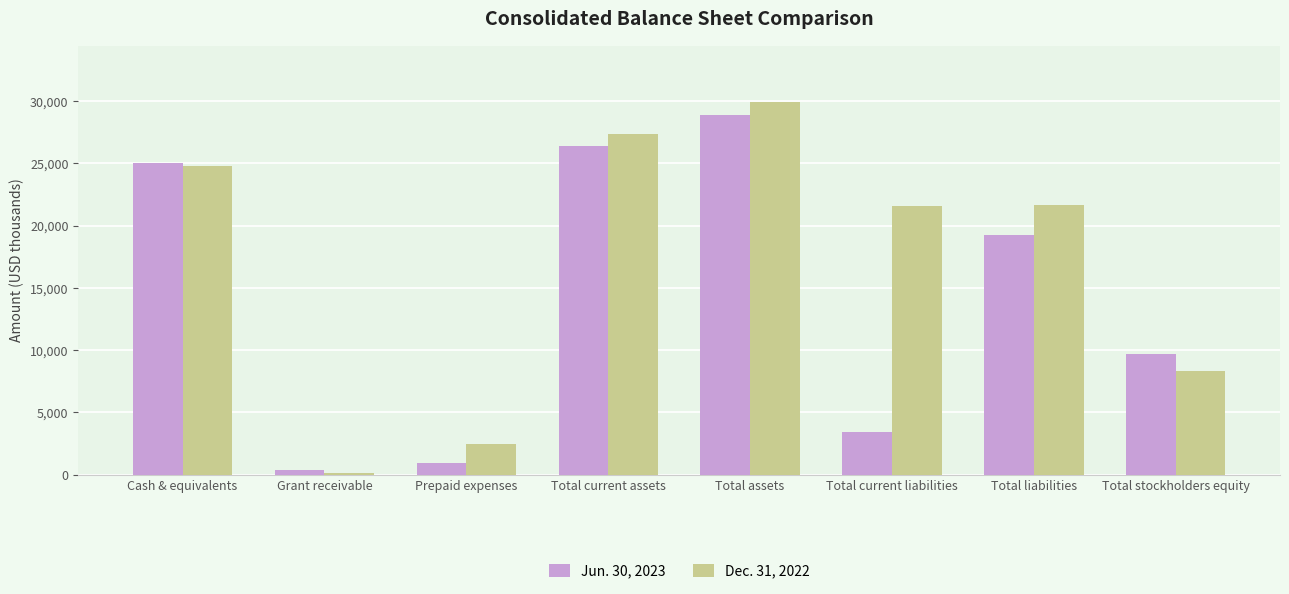

The Dec. 31, 2022 series shows 105 at Grant receivable. True or false?

True